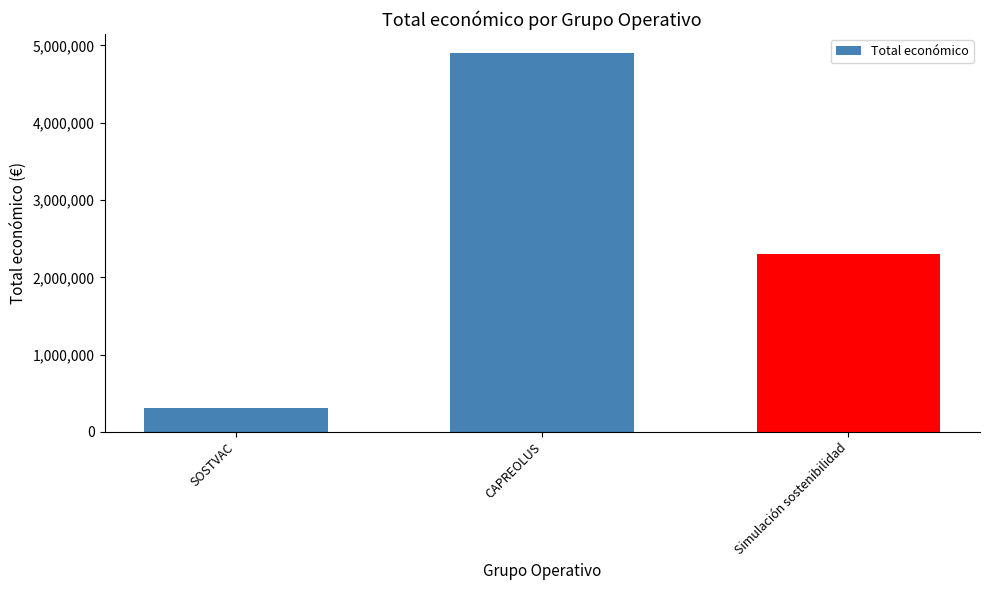

Rank the categories by value from lowest to highest.

SOSTVAC, Simulación sostenibilidad, CAPREOLUS